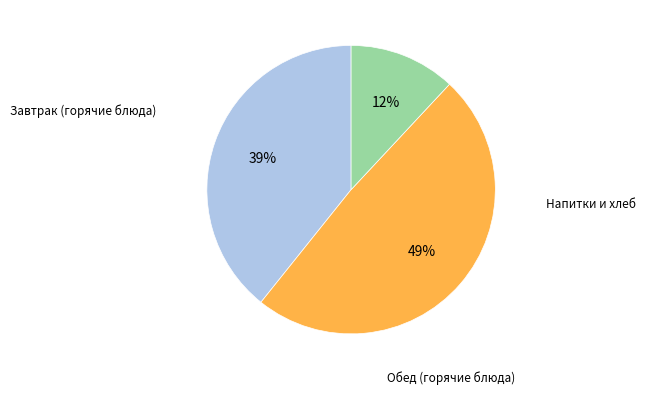

To the nearest percent, what is the difference between the largest and smallest slice percentages?

37%